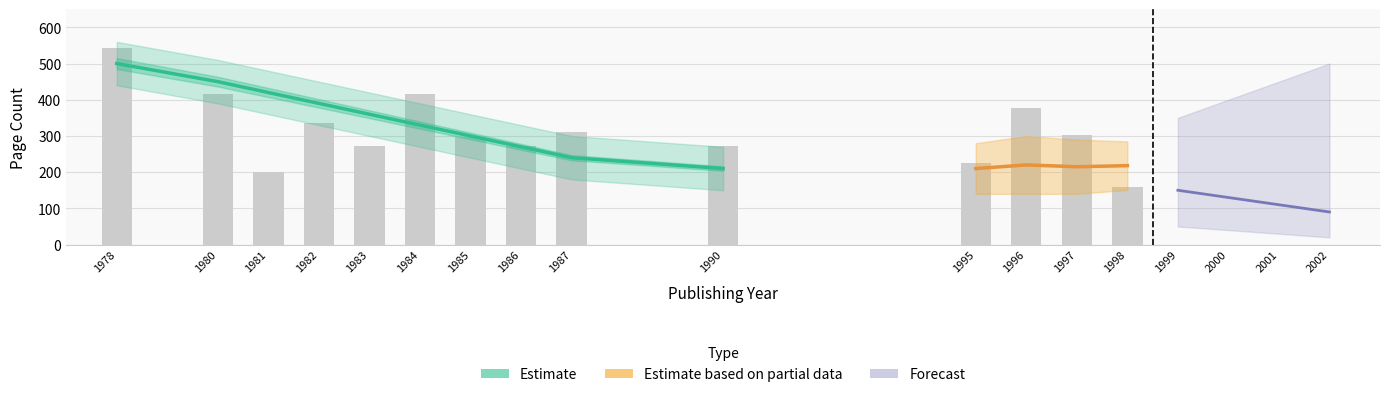

Where does the data first go above 304?

1978